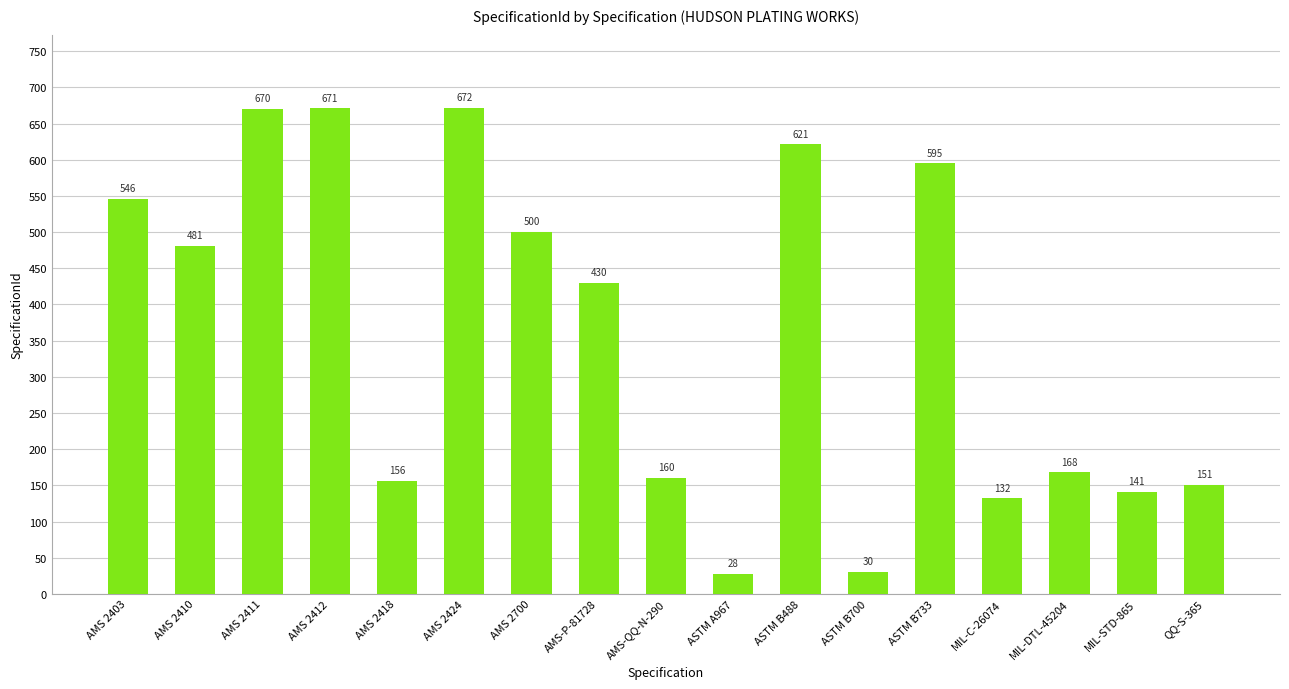

Between AMS 2410 and ASTM B488, which is larger?

ASTM B488